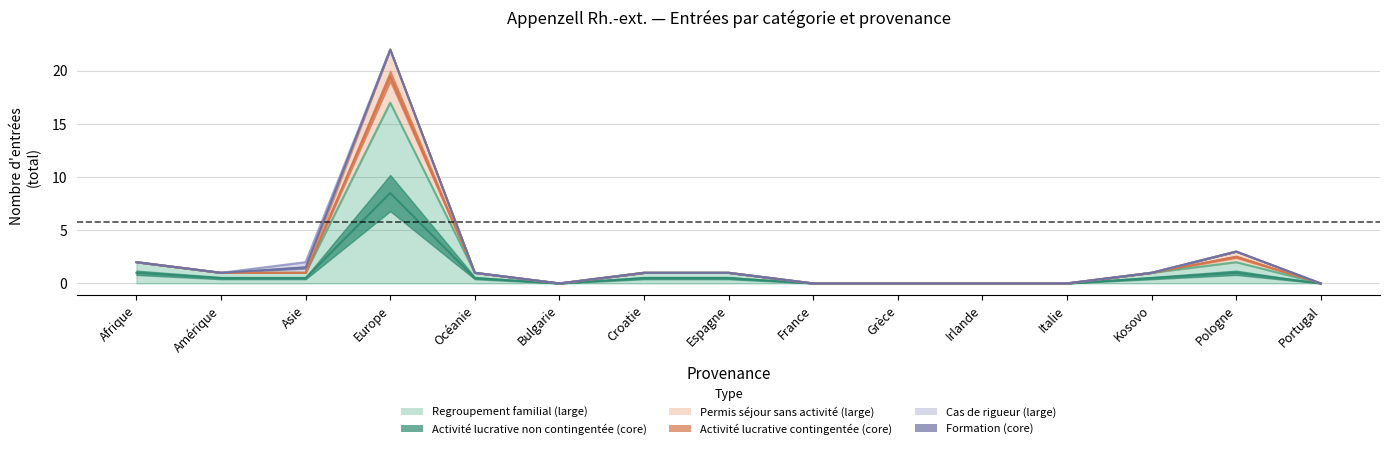

True or false: Regroupement familial and Activité lucrative contingentée intersect in this chart.

False